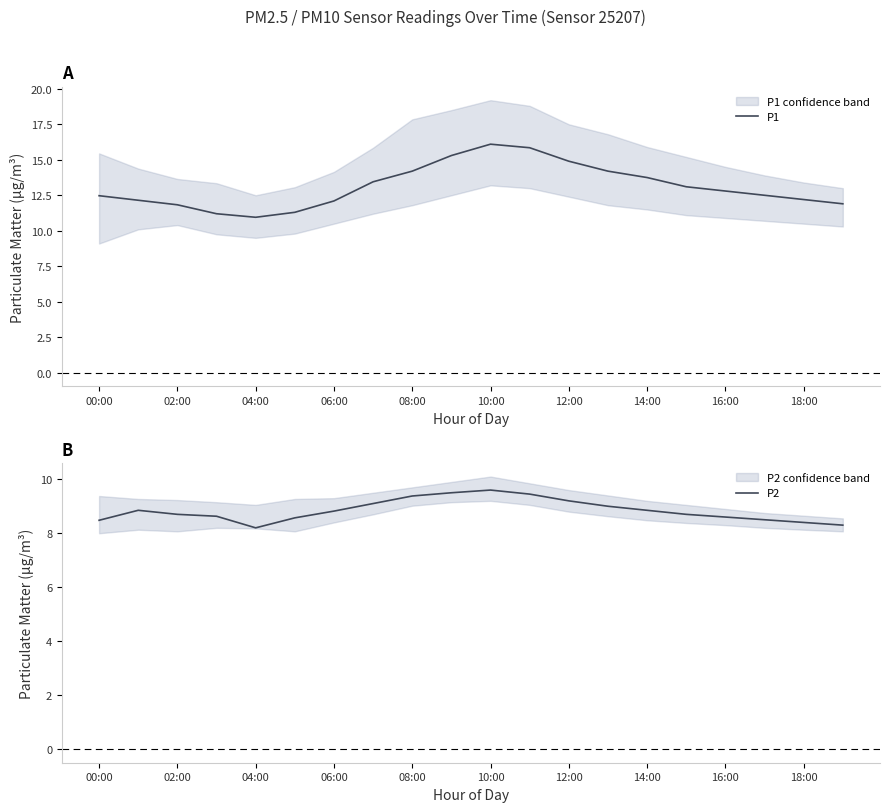

True or false: P2 and P1 intersect in this chart.

False